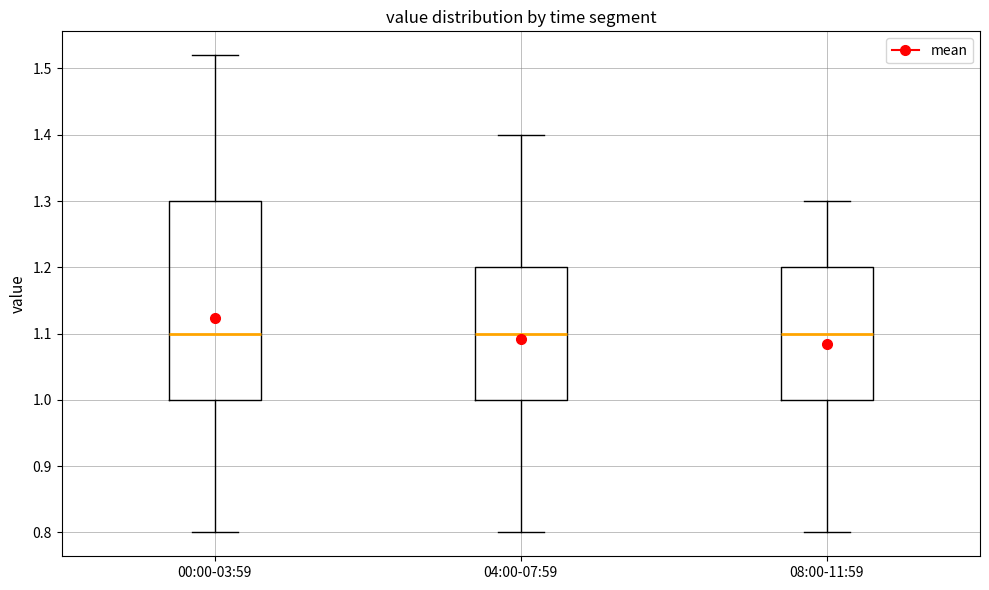

Reading left to right, transcribe this box plot: for each box, give where its median line is, the range the box spans, and where its two whiskers end, as read against the y-axis. The values are not printed on the chart, so give them approximately, as read against the axis.

00:00-03:59: median 1.10, box 1.00 to 1.30, whiskers 0.80 to 1.52
04:00-07:59: median 1.10, box 1.00 to 1.20, whiskers 0.80 to 1.40
08:00-11:59: median 1.10, box 1.00 to 1.20, whiskers 0.80 to 1.30